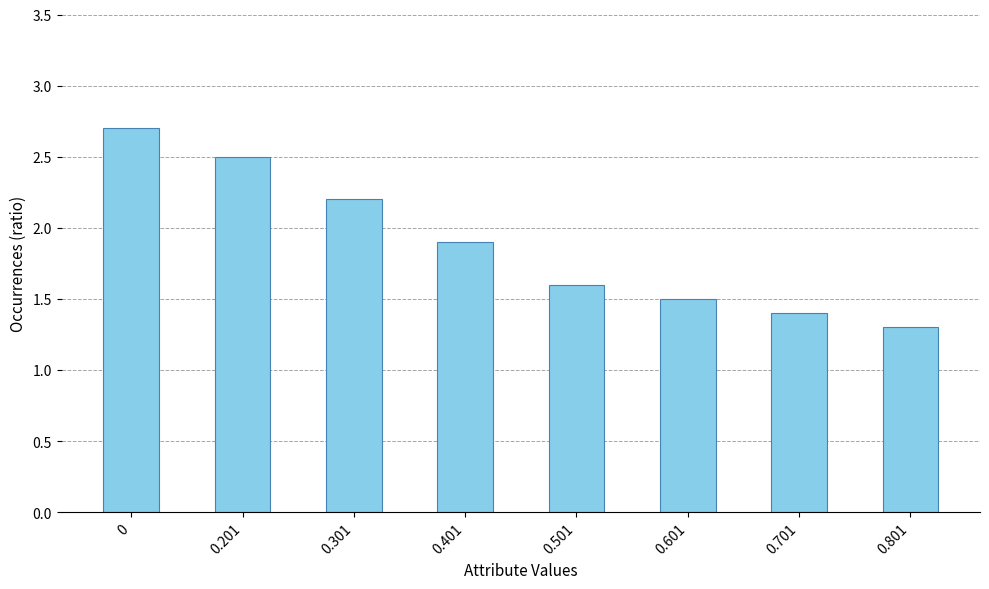

What is the change in value from 0.201 to 0.501?

-0.9